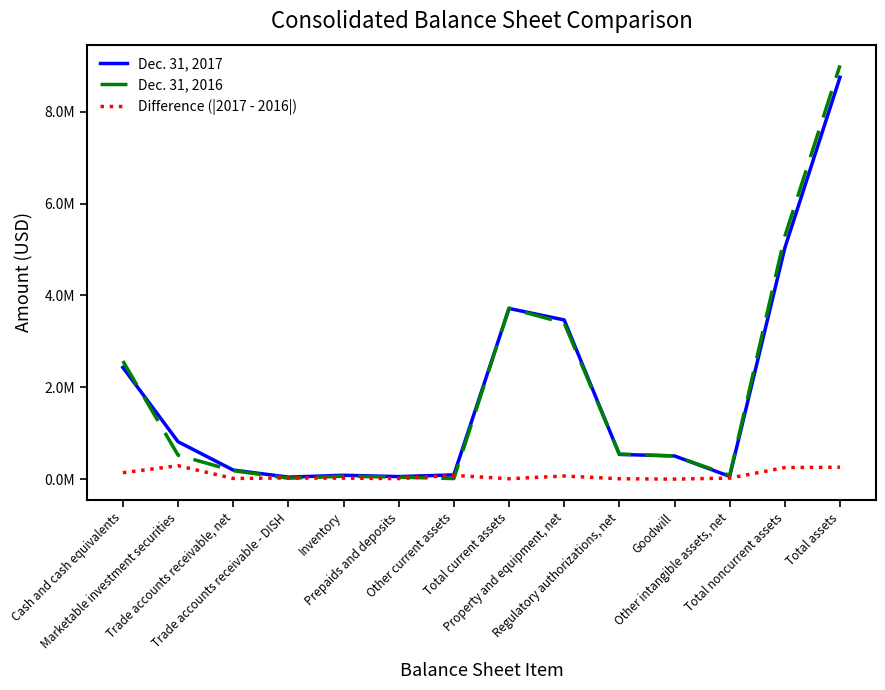

What is the value of the Dec. 31, 2017 point at the 5th from the left?

83595